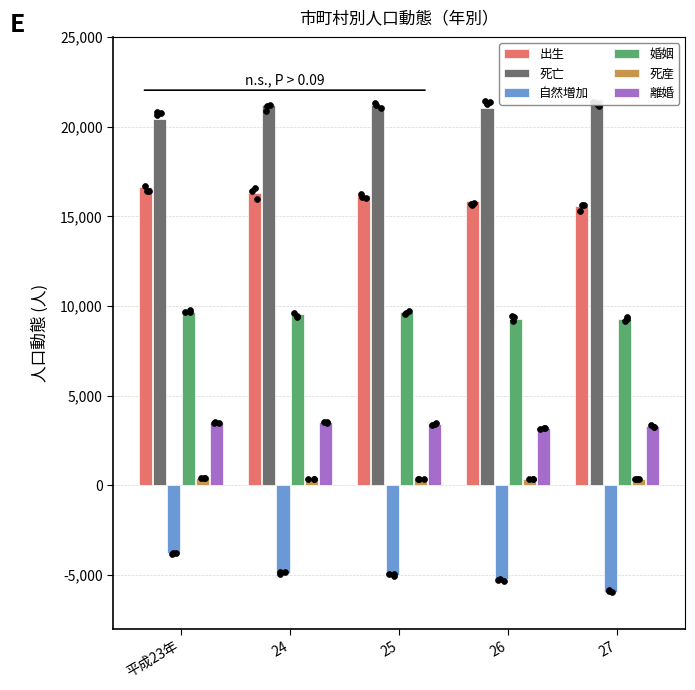

Which series reaches the maximum Y coordinate?

死亡